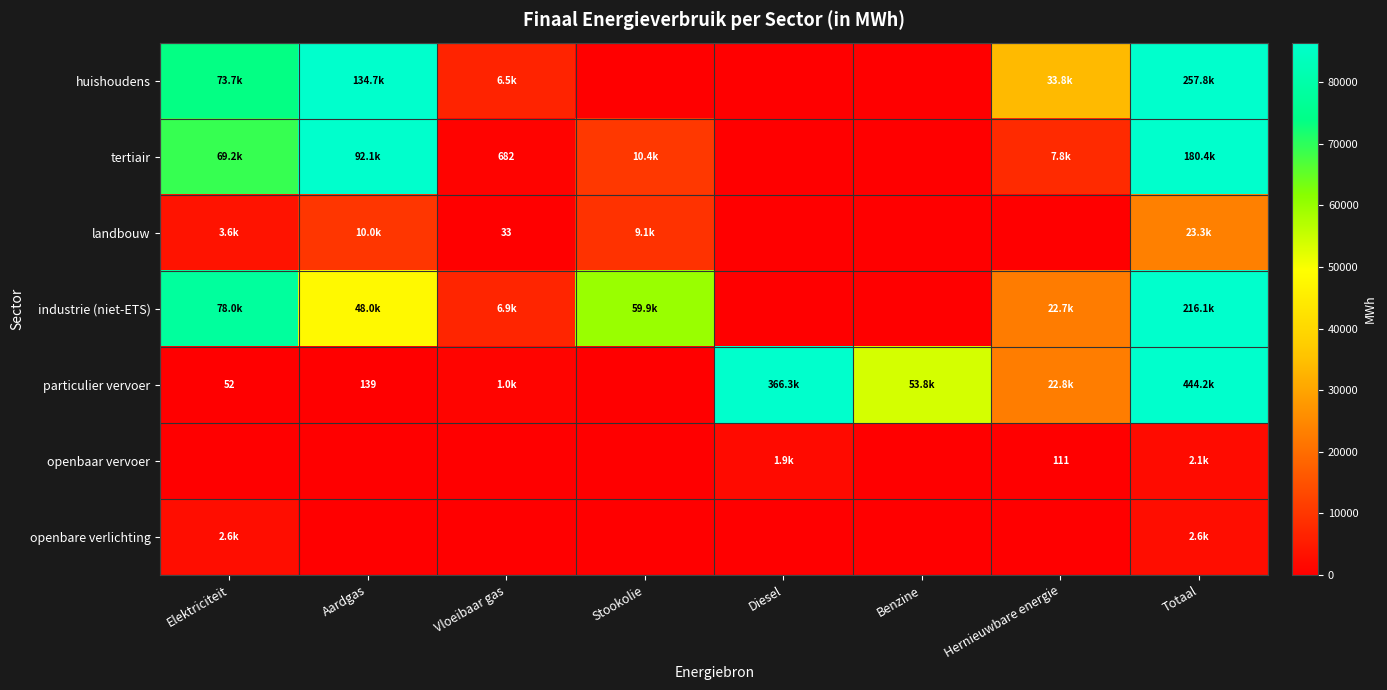

At Diesel, list the series in order from largest to smallest.

particulier vervoer, openbaar vervoer, huishoudens, tertiair, landbouw, industrie (niet-ETS), openbare verlichting